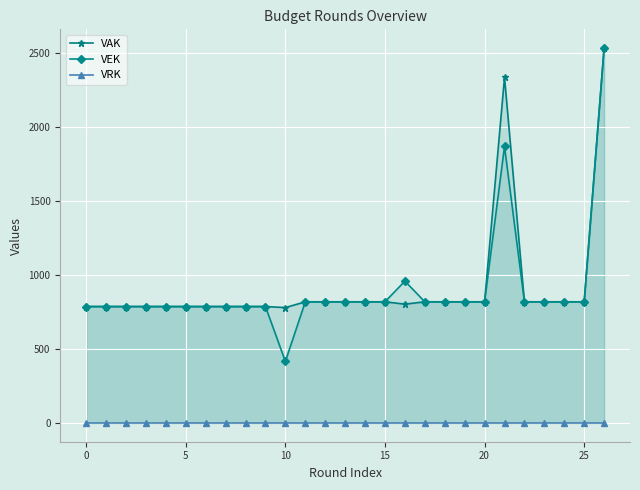

True or false: VEK has a value of 196 at 0.

False